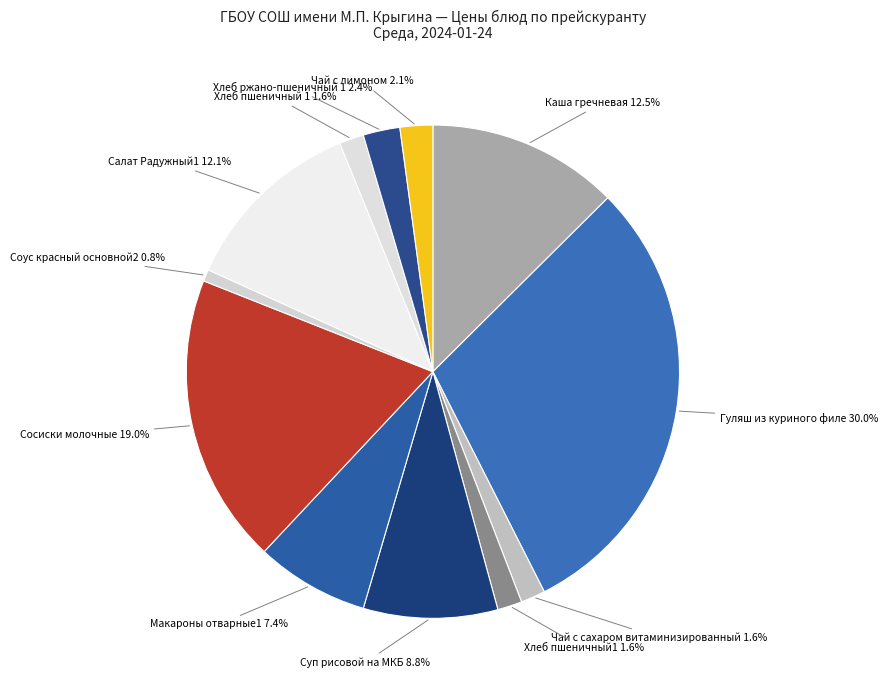

What percentage is the Хлеб ржано-пшеничный 1 slice, to the nearest percent?

2%